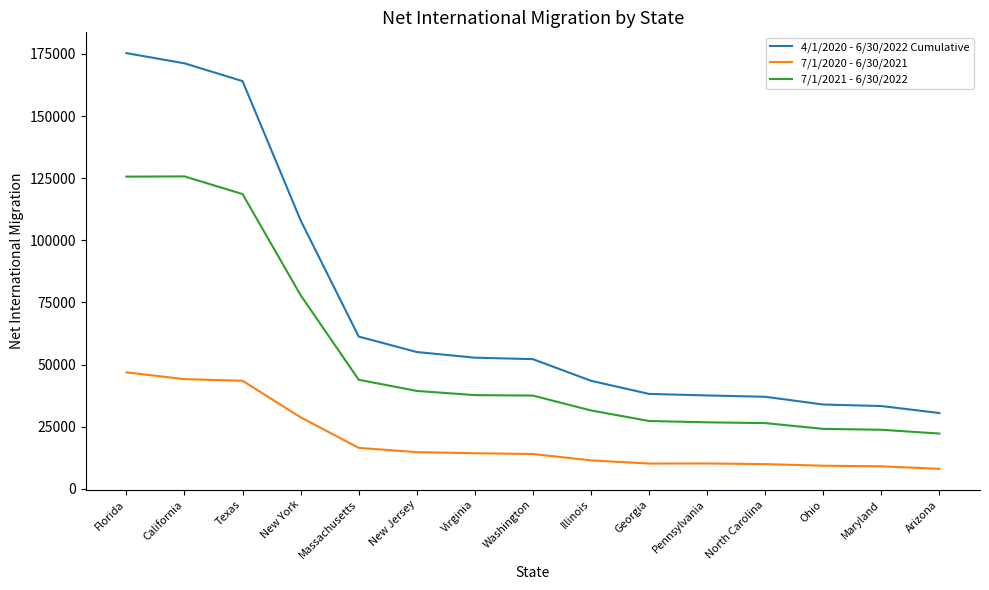

The value of 7/1/2020 - 6/30/2021 at California is 44121. True or false?

True